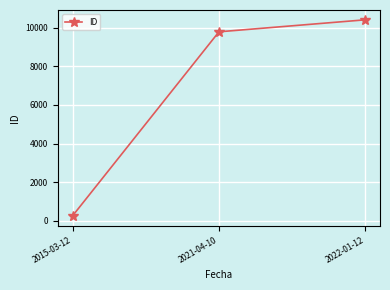

Between 2022-01-12 and 2015-03-12, which is larger?

2022-01-12